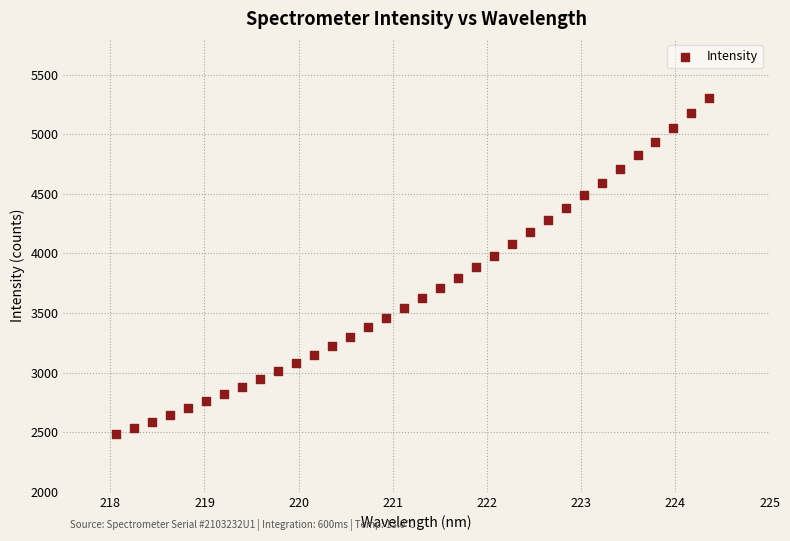

What is the range of X values (max minus min)?

6.3